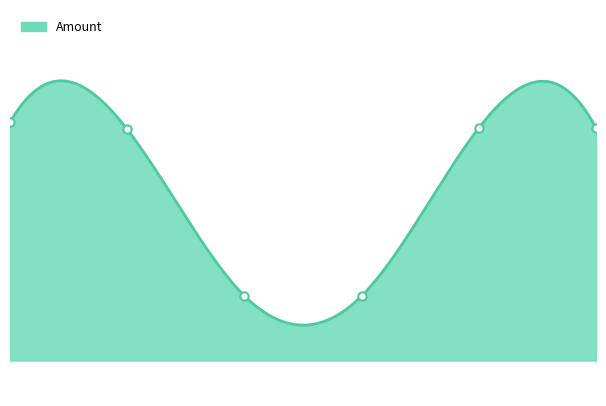

What is the label of the 6th point from the right?

2024-02-23 20:57